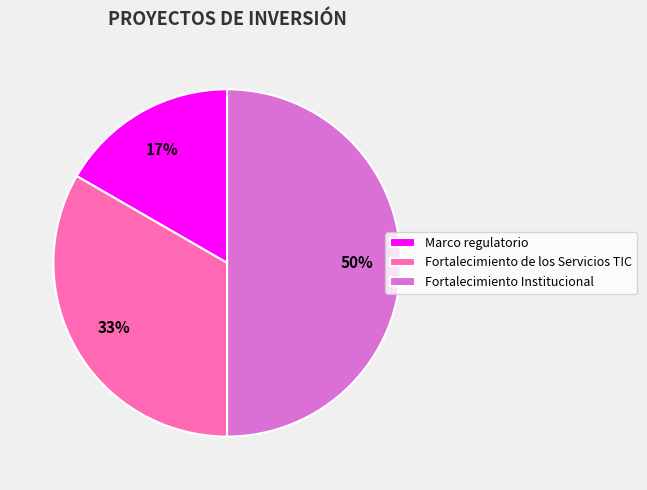

Which slice is the largest?

Fortalecimiento Institucional